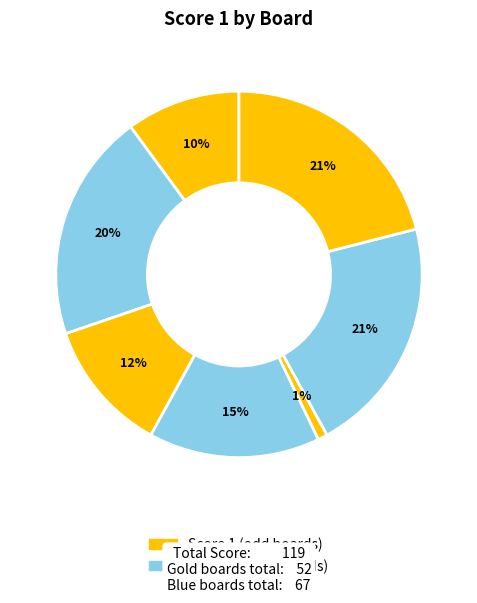

How many segments does this pie chart have?

7